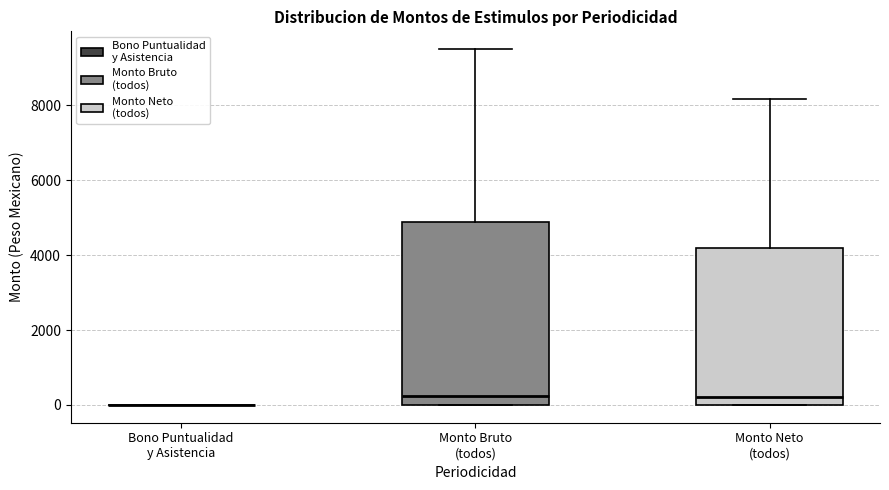

Reading left to right, transcribe this box plot: for each box, give where its median line is, the range the box spans, and where its two whiskers end, as read against the y-axis. The values are not printed on the chart, so give them approximately, as read against the axis.

Bono Puntualidad y Asistencia: box collapsed to a line at 0, whiskers 0 to 0
Monto Bruto (todos): median 200, box 0 to 4800, whiskers 0 to 9600
Monto Neto (todos): median 200, box 0 to 4200, whiskers 0 to 8200